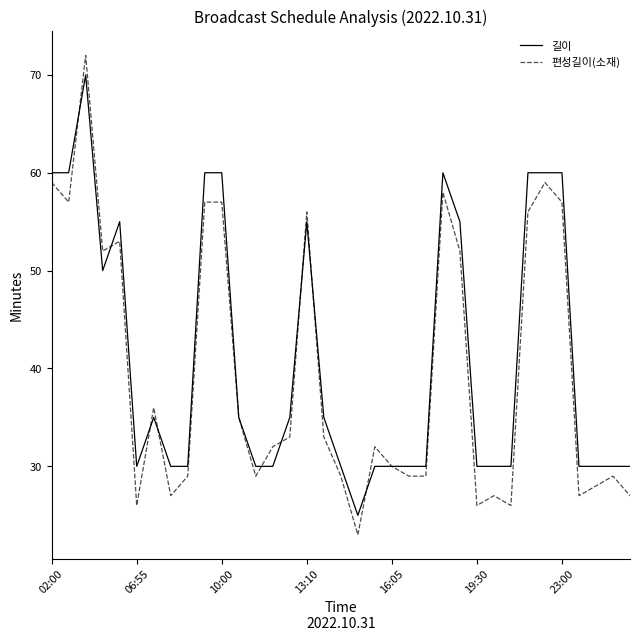

What are all the series names shown in the legend?

길이, 편성길이(소재)